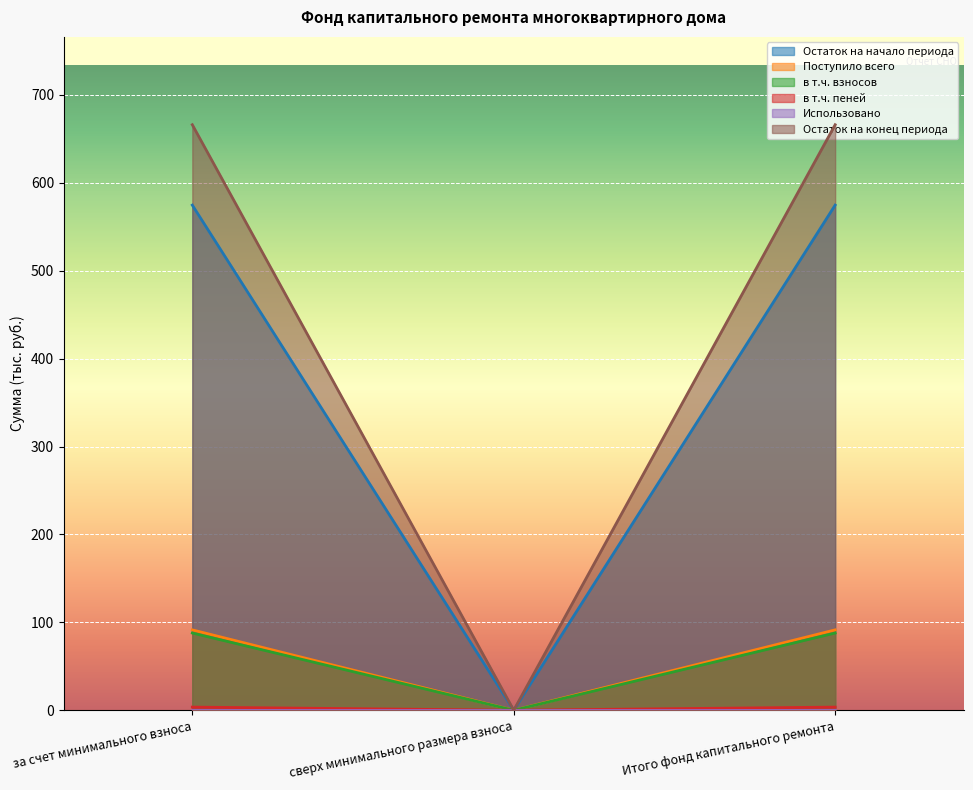

Is it true that Поступило всего equals 154.8 at Итого фонд капитального ремонта?

False